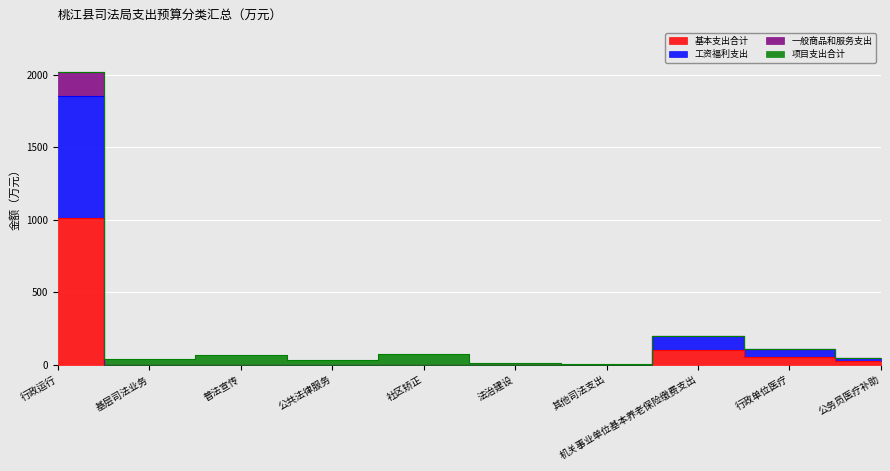

At which label does 一般商品和服务支出 first exceed 68?

行政运行